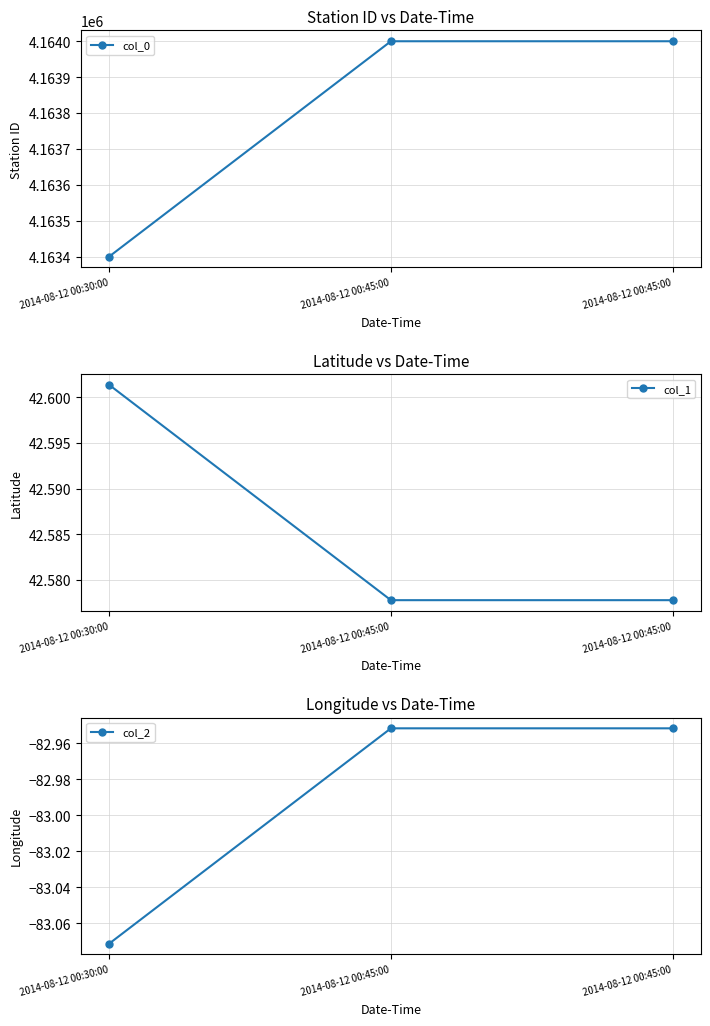

Is the value of col_2 at 2014-08-12 00:45:00 greater than the value of col_0 at 2014-08-12 00:30:00?

No